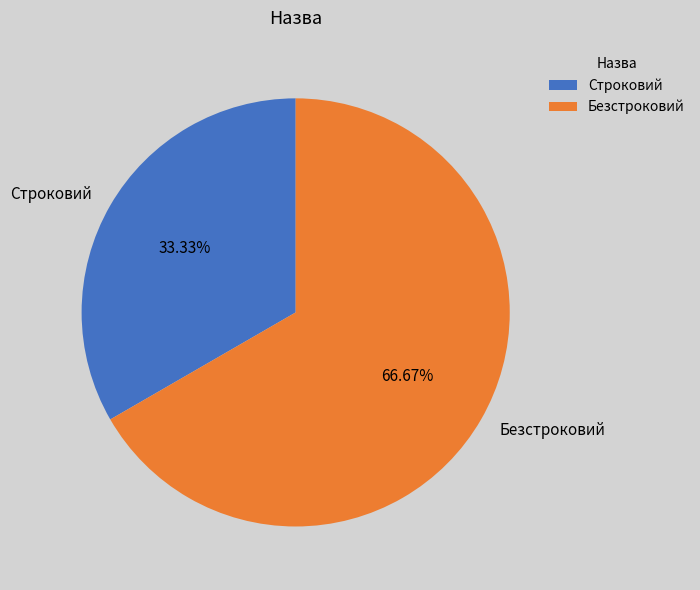

Does Безстроковий account for over 50% of the chart?

Yes